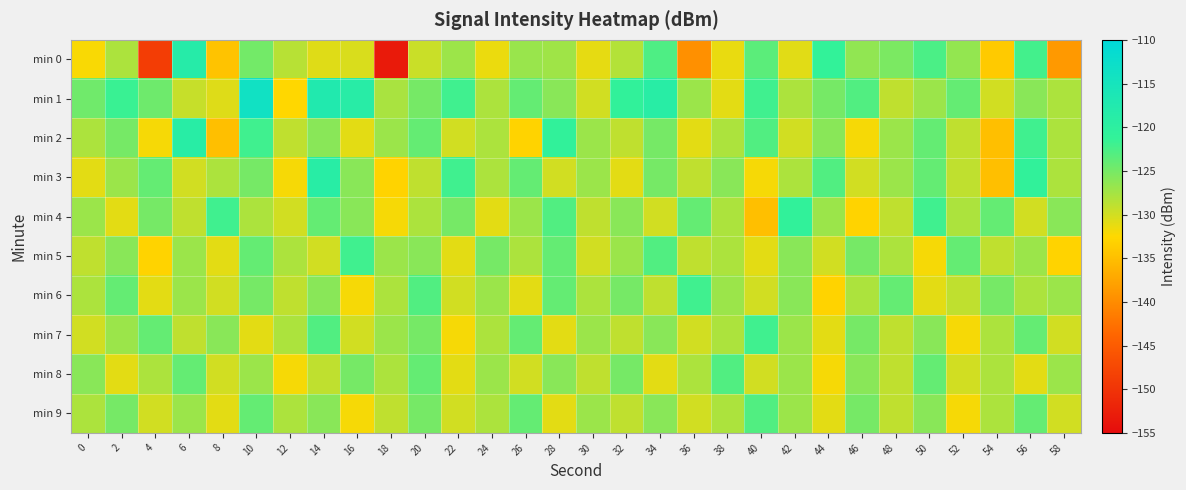

Which series has the largest total across all categories?

min 1